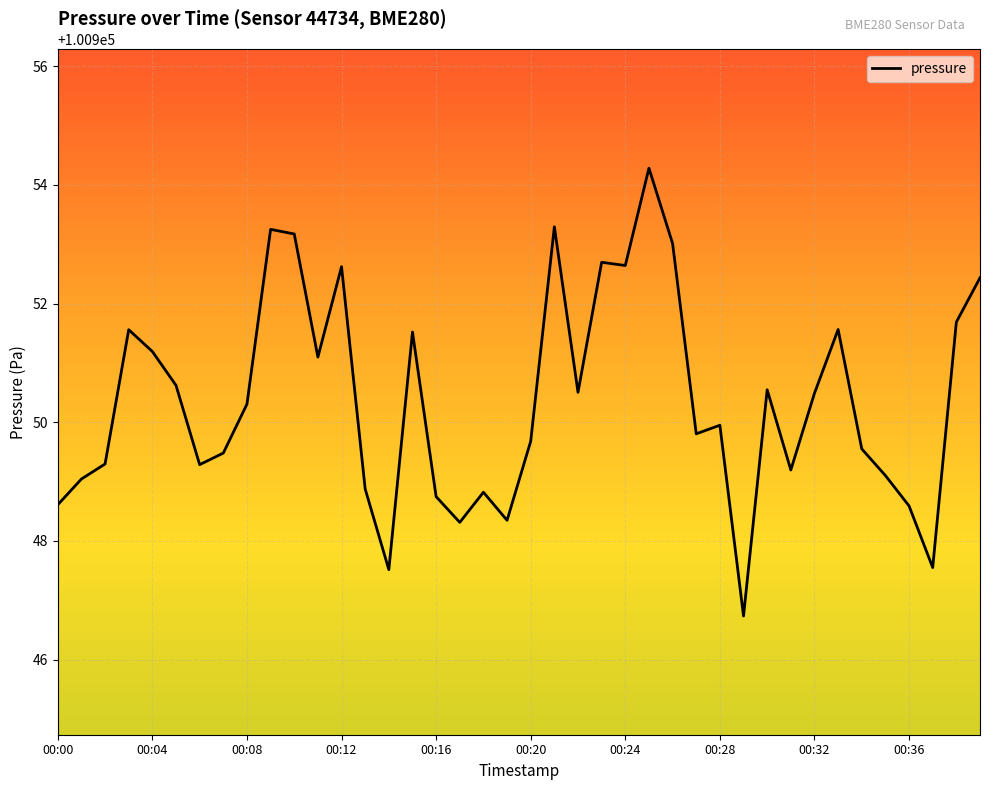

What is the minimum value shown in the chart?

100946.7